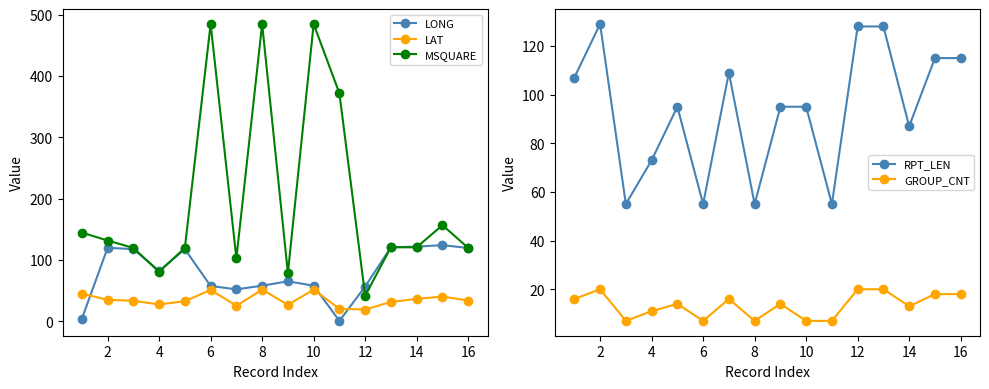

What is the greatest value displayed?

485.0